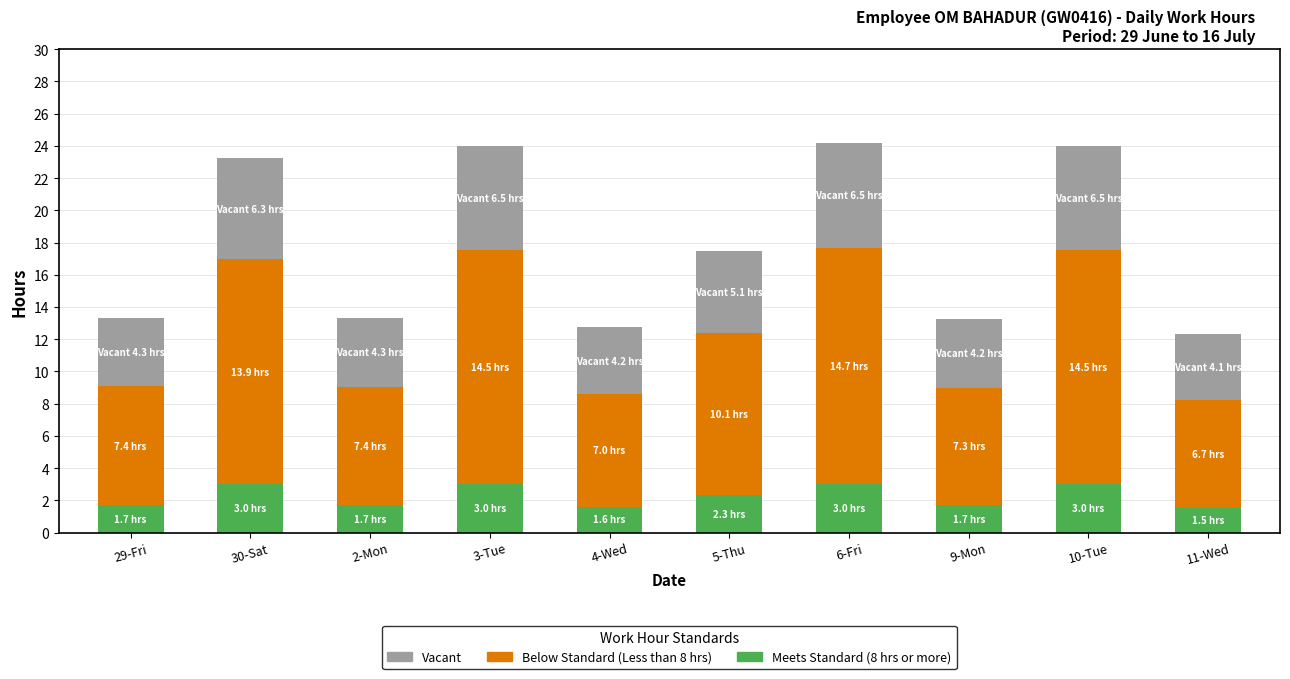

Are the bars horizontal?

No